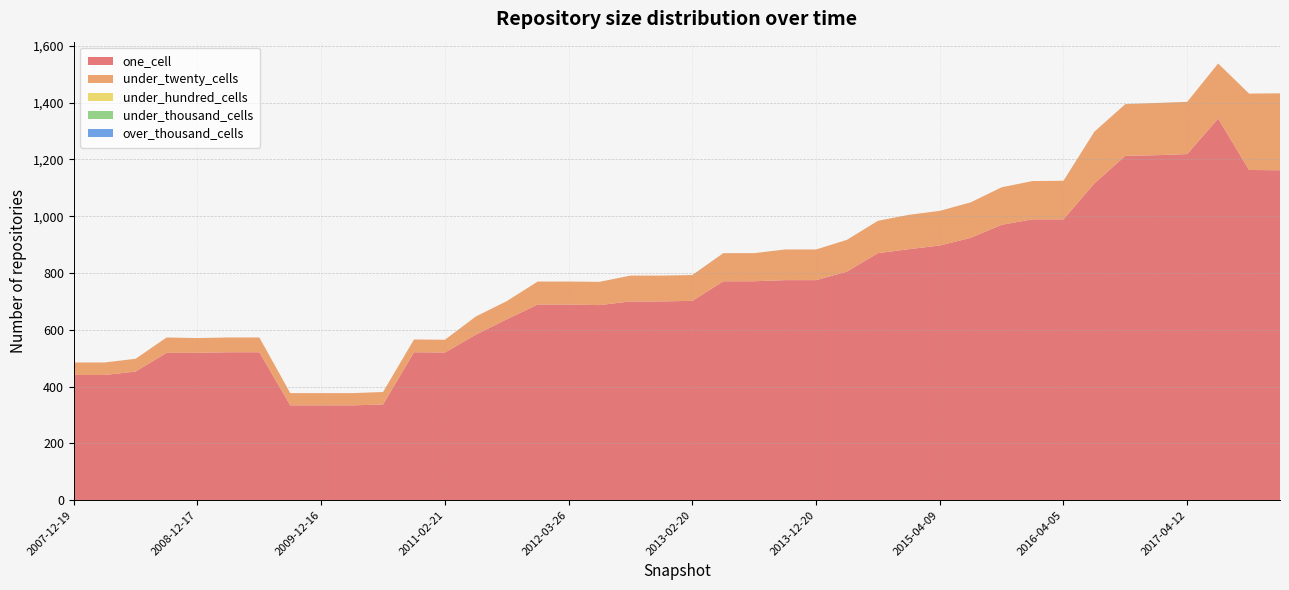

Reading right to left, transcribe all the data shown in this chart.

one_cell: 1162	1163	1344	1219	1215	1213	1116	989	989	970	924	897	884	870	805	775	775	771	771	702	700	700	687	689	689	637	583	520	521	337	334	334	334	521	521	519	519	453	441	441
under_twenty_cells: 271	269	194	184	184	182	182	136	135	132	125	122	121	114	112	108	108	99	99	91	91	91	82	81	81	64	64	45	45	44	43	43	43	52	52	52	54	45	44	44
under_hundred_cells: 0	0	0	0	0	0	0	0	0	0	0	0	0	0	0	0	0	0	0	0	0	0	0	0	0	0	0	0	0	0	0	0	0	0	0	0	0	0	0	0
under_thousand_cells: 0	0	0	0	0	0	0	0	0	0	0	0	0	0	0	0	0	0	0	0	0	0	0	0	0	0	0	0	0	0	0	0	0	0	0	0	0	0	0	0
over_thousand_cells: 0	0	0	0	0	0	0	0	0	0	0	0	0	0	0	0	0	0	0	0	0	0	0	0	0	0	0	0	0	0	0	0	0	0	0	0	0	0	0	0